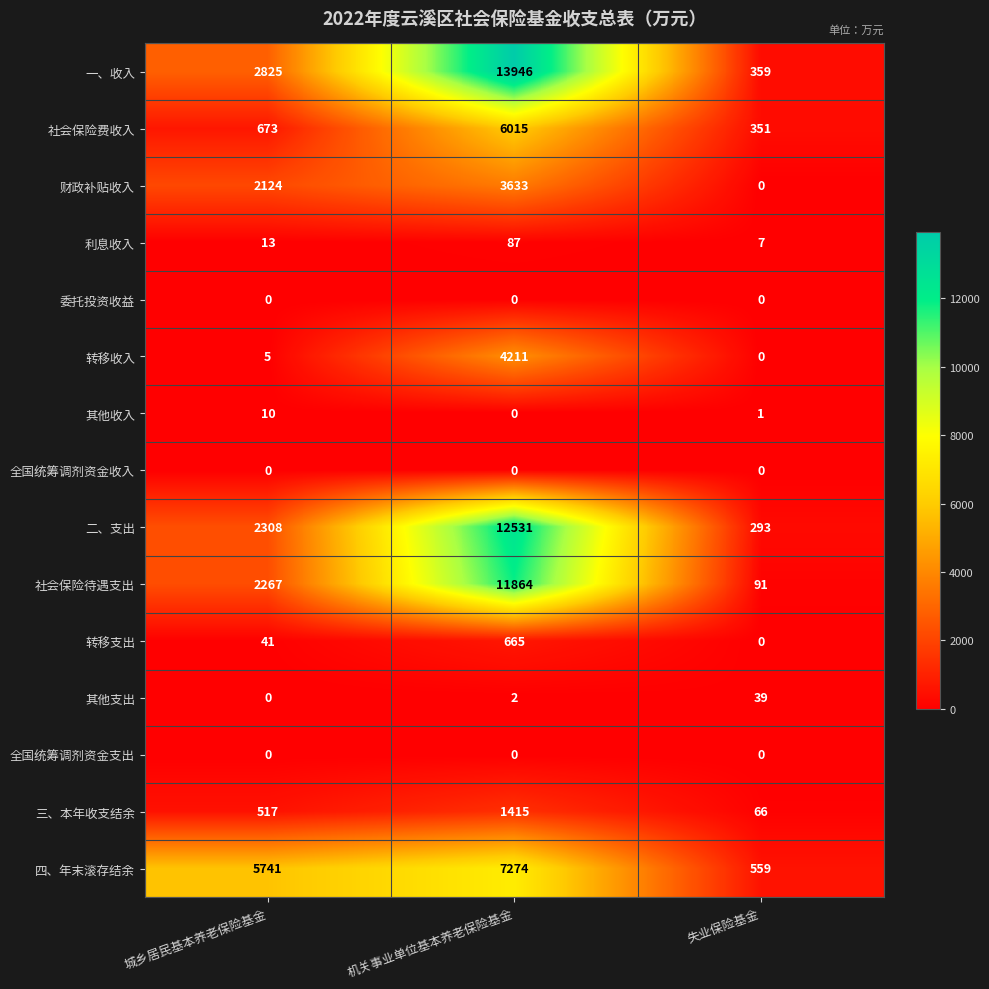

List the labels in order of 社会保险费收入 value, largest first.

机关事业单位基本养老保险基金, 城乡居民基本养老保险基金, 失业保险基金